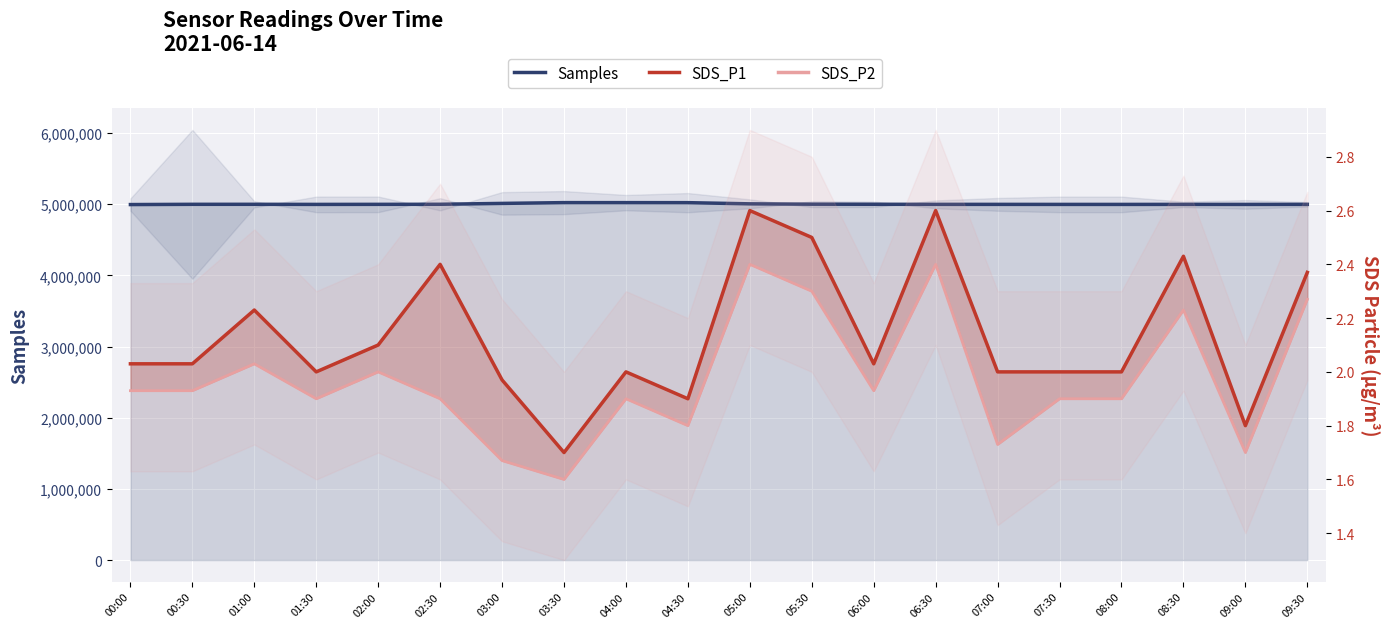

Is the value of Samples at 04:30 greater than the value of SDS_P2 at 00:30?

Yes